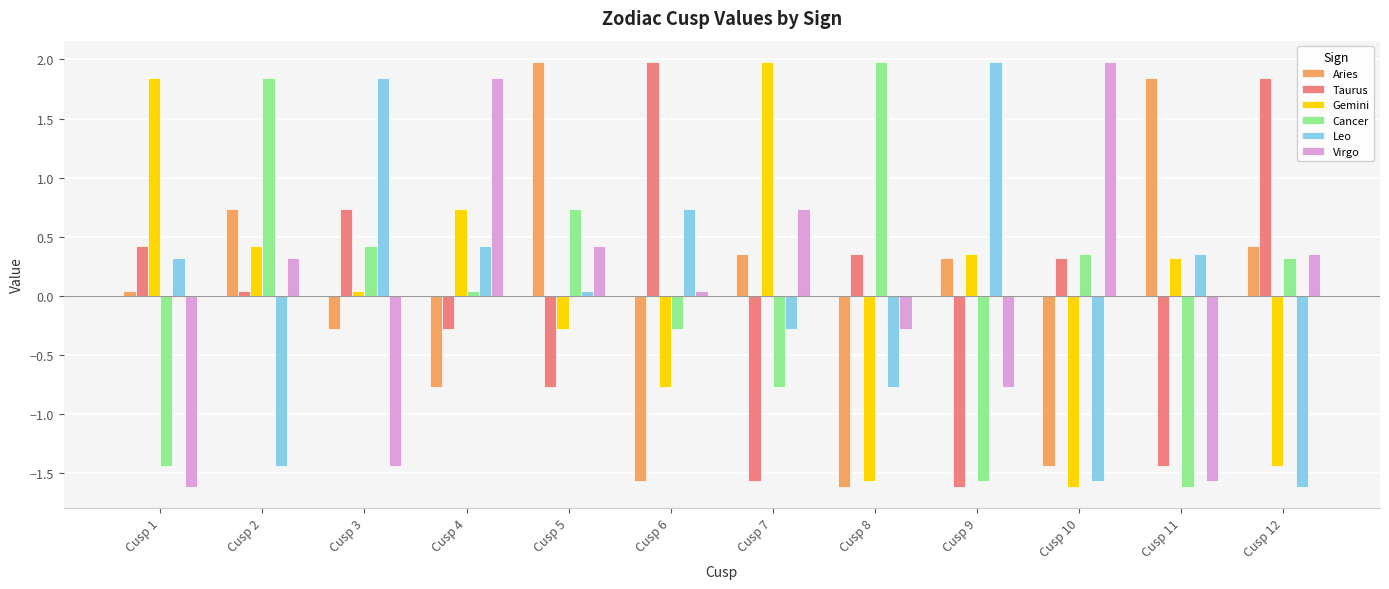

Does the chart contain any negative values?

Yes